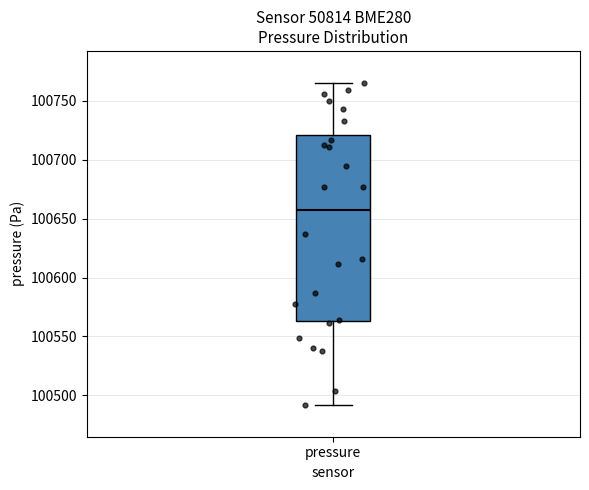

Read this box plot against the y-axis: the position of the median line, the range covered by the box, and the ends of both whiskers. The values are not printed on the chart, so give them approximately, as read against the axis.

median 100655, box 100565 to 100720, whiskers 100490 to 100765